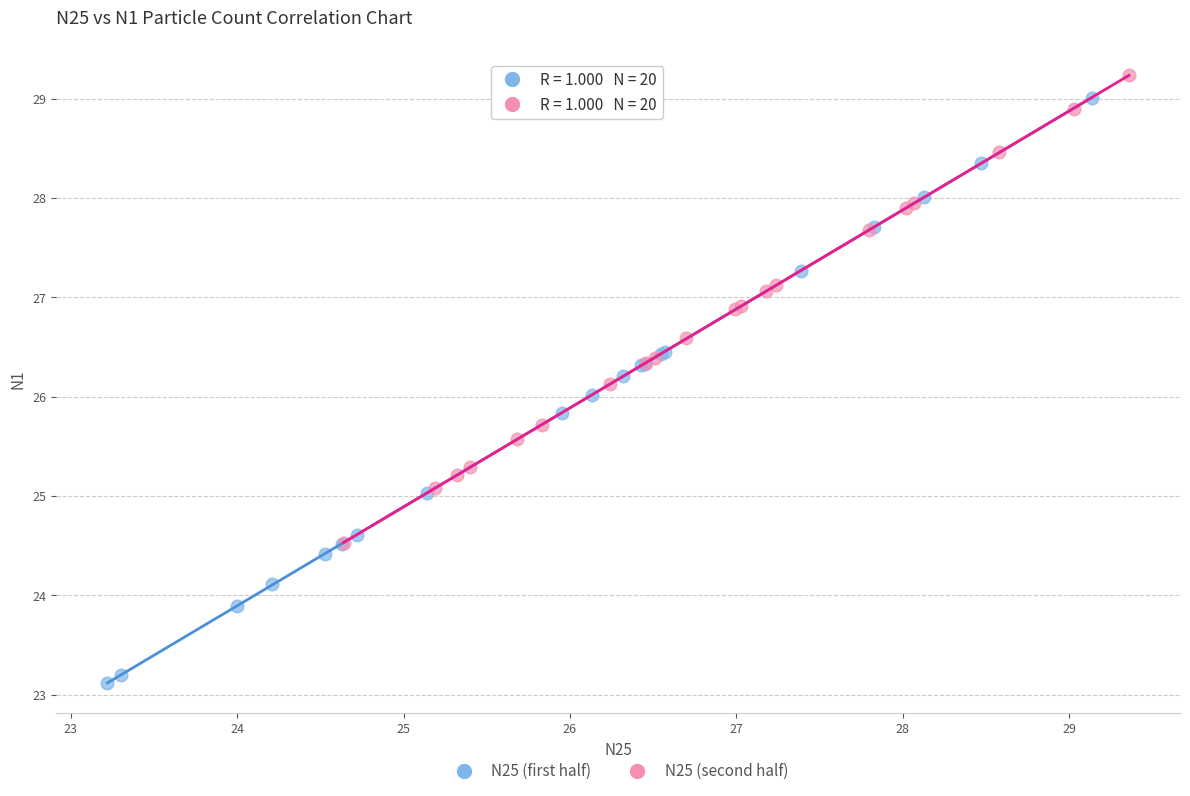

What are all the series names shown in the legend?

N25 (first half), N25 (second half)